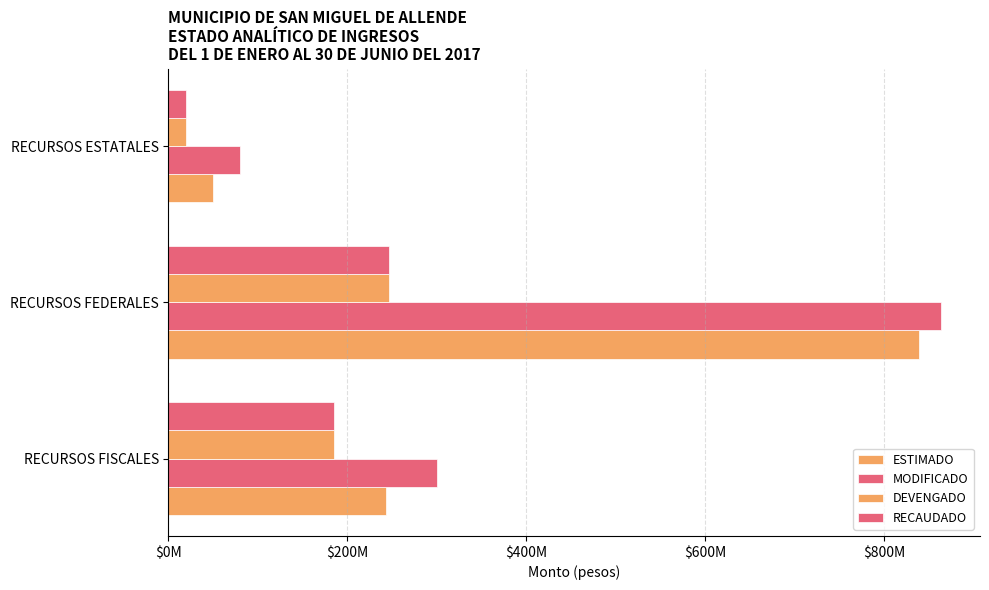

Are the bars horizontal?

Yes